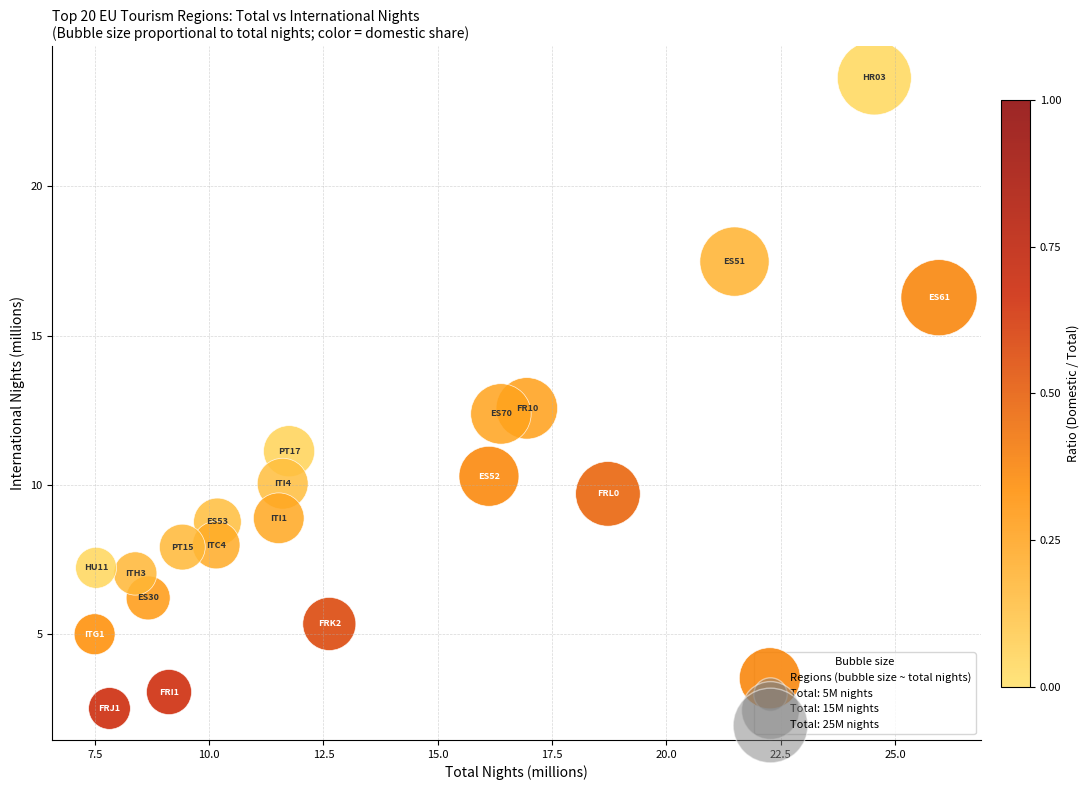

What is the range of X values (max minus min)?

18.5